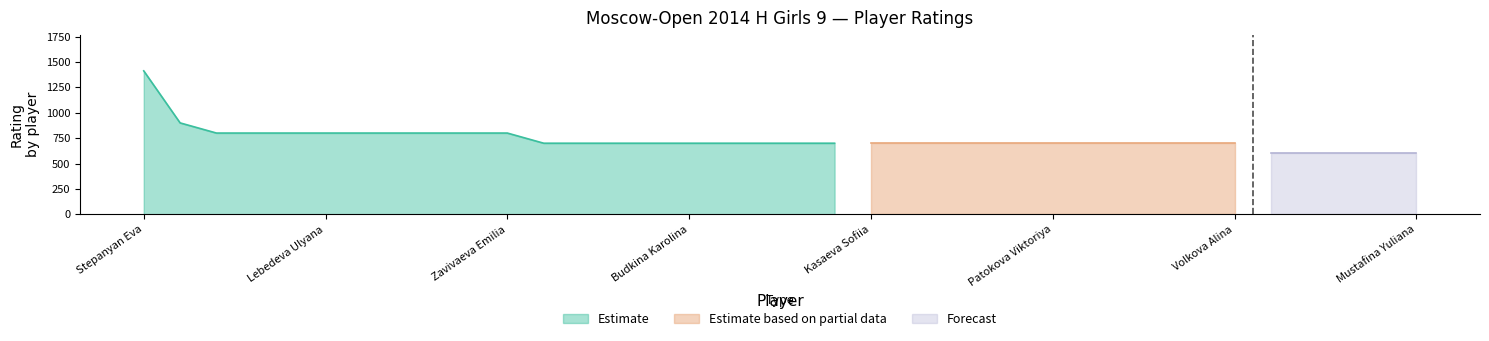

Reading left to right, list all the values displayed in this chart.

Stepanyan Eva=1412	Mironenko Galina=900	Bondareva Daria=800	Dibdaridze Meri=800	Galushko Karina=800	Lebedeva Ulyana=800	Oreshkina Natalia=800	Parsegyan Ksenia=800	Sovina Maria=800	Vostrikova Stanislava=800	Zavivaeva Emilia=800	Alimova Dana=700	Bereda Uliana=700	Bortnikova Maria=700	Bronnikova Ekaterina=700	Budkina Karolina=700	Dashina Sofiia=700	Ershova Margarita=700	Fedoricheva Ekaterina=700	Gaer Margarita=700	Kasaeva Sofiia=700	Malysheva Valeria=700	Melenchuk Olga=700	Nikolaeva Evdokiya=700	Nomtoeva Tatiana=700	Patokova Viktoriya=700	Podovalova Maria=700	Semenova Daria=700	Sitchikhina Milana=700	Sosnina Nadezhda=700	Volkova Alina=700	Aidarkyzy Aida=600	Fedorova Arina=600	Gubareva Mira=600	Klopova Irina=600	Mustafina Yuliana=600